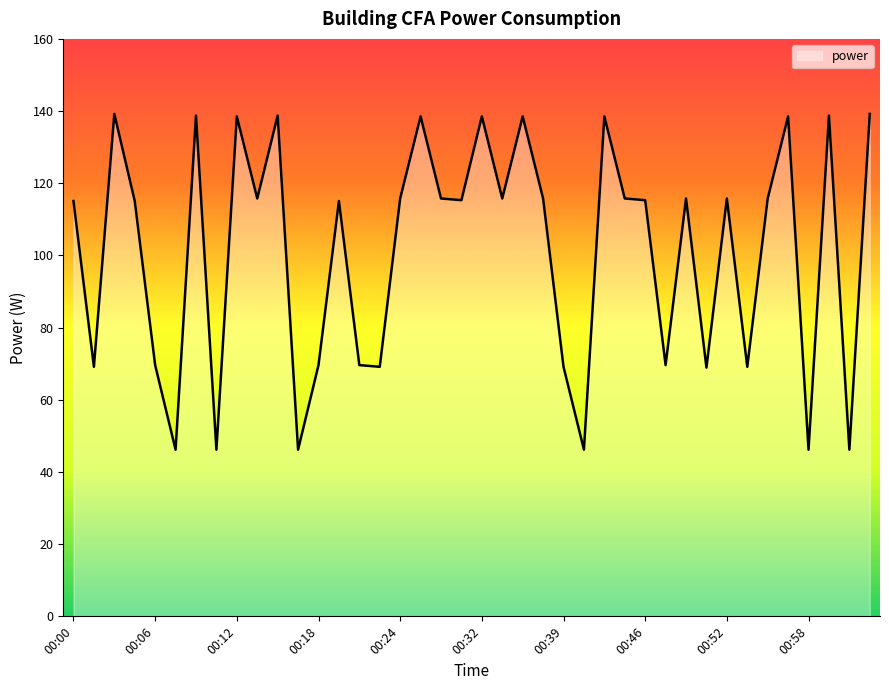

What is the smallest value displayed?

46.2